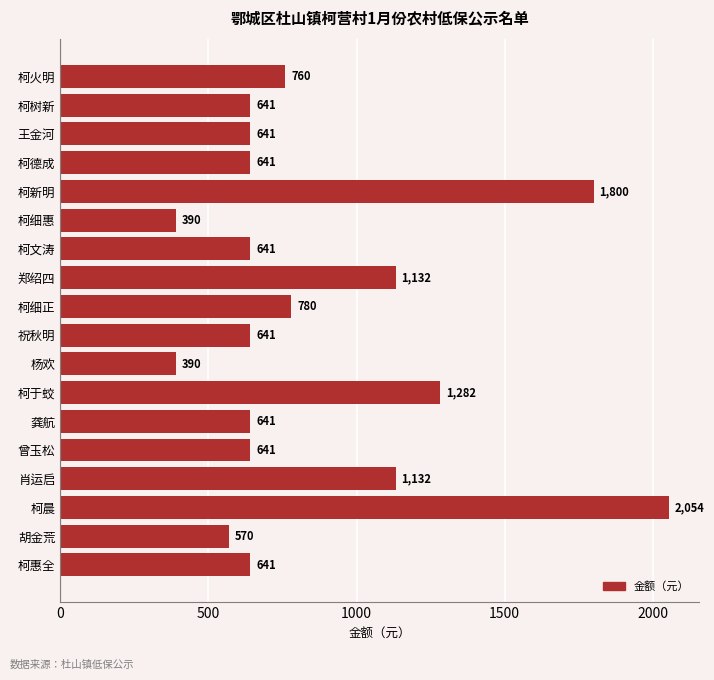

Does the chart contain any negative values?

No